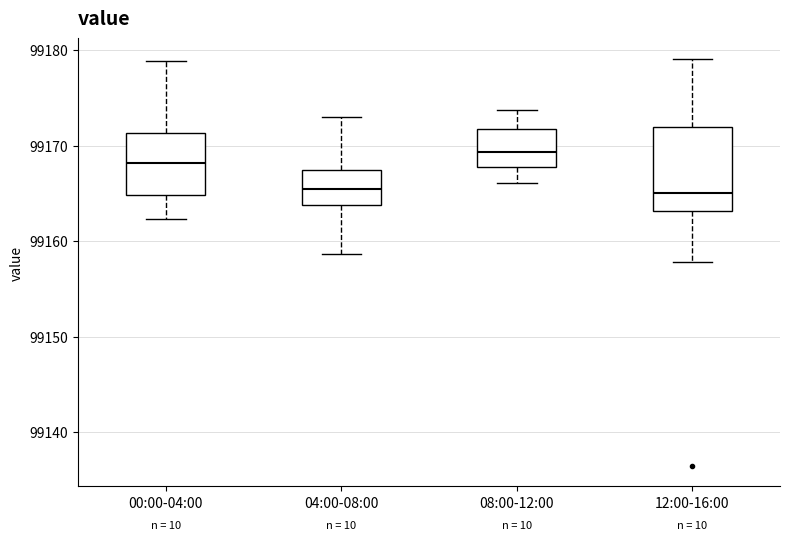

Reading left to right, transcribe this box plot: for each box, give where its median line is, the range the box spans, and where its two whiskers end, as read against the y-axis. The values are not printed on the chart, so give them approximately, as read against the axis.

00:00-04:00: median 99168, box 99165 to 99171, whiskers 99162 to 99179
04:00-08:00: median 99166, box 99164 to 99167, whiskers 99159 to 99173
08:00-12:00: median 99169, box 99168 to 99172, whiskers 99166 to 99174
12:00-16:00: median 99165, box 99163 to 99172, whiskers 99158 to 99179